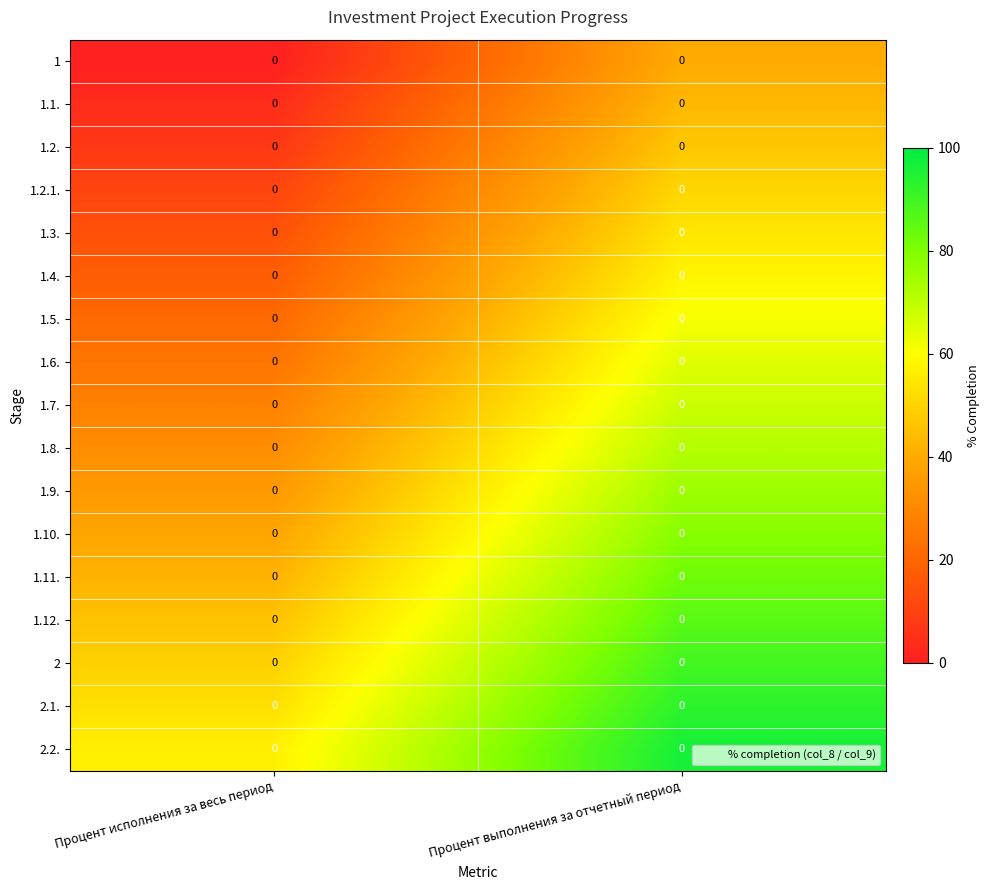

Rank the series at Процент выполнения за отчетный период from lowest to highest value.

1, 1.1., 1.2., 1.2.1., 1.3., 1.4., 1.5., 1.6., 1.7., 1.8., 1.9., 1.10., 1.11., 1.12., 2, 2.1., 2.2.